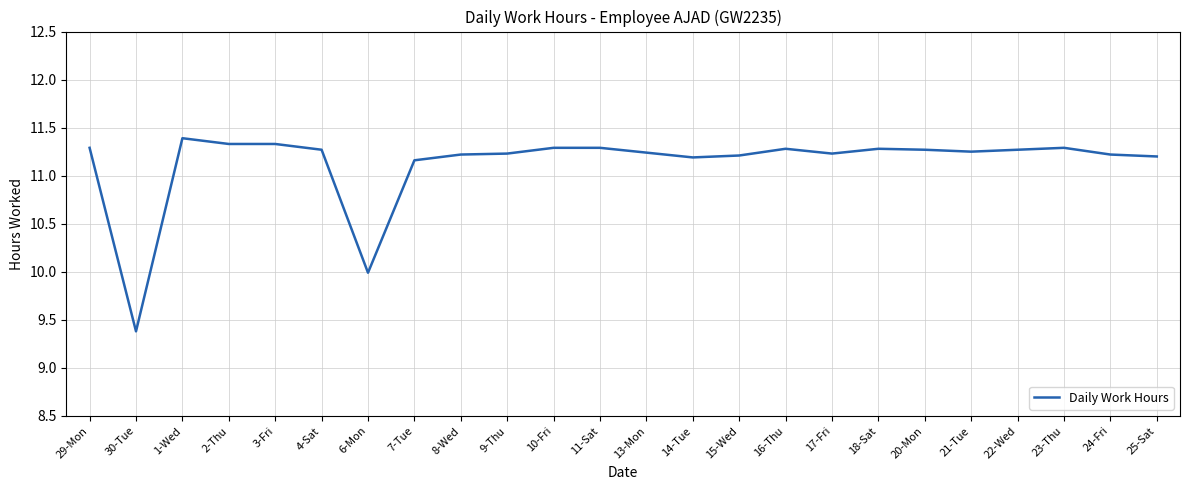

True or false: there are more than 0 points higher than both neighbors.

True